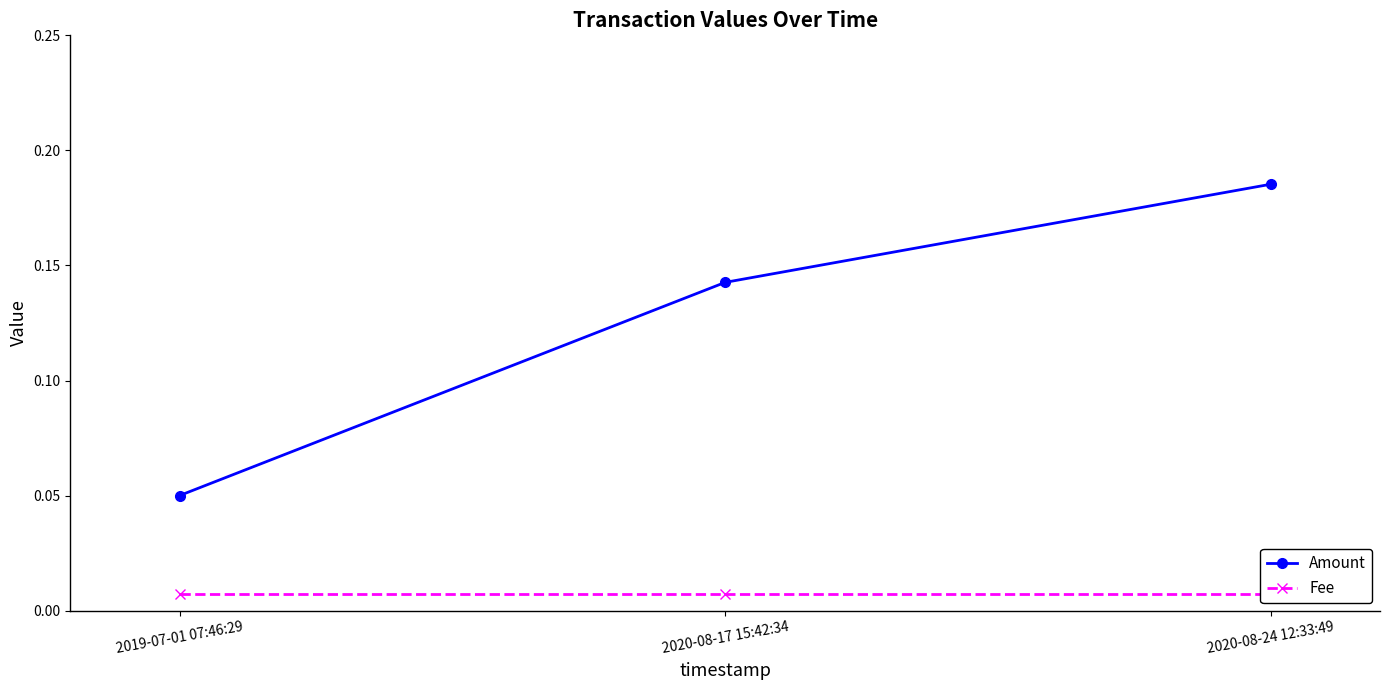

Reading left to right, list all the values displayed in this chart.

Amount: 2019-07-01 07:46:29=0.1	2020-08-17 15:42:34=0.1	2020-08-24 12:33:49=0.2
Fee: 2019-07-01 07:46:29=0.0	2020-08-17 15:42:34=0.0	2020-08-24 12:33:49=0.0